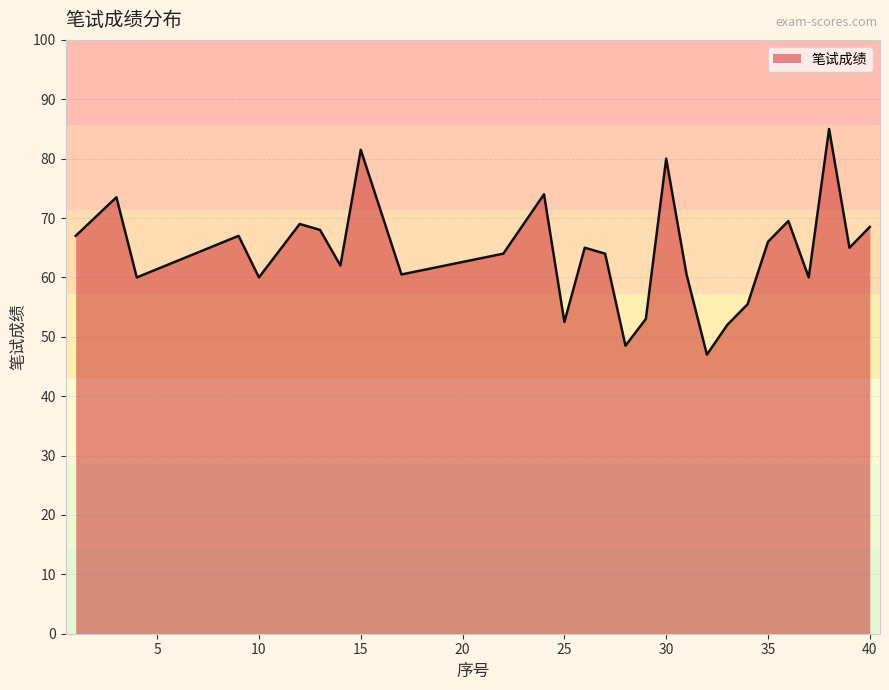

What is the minimum value shown in the chart?

47.0